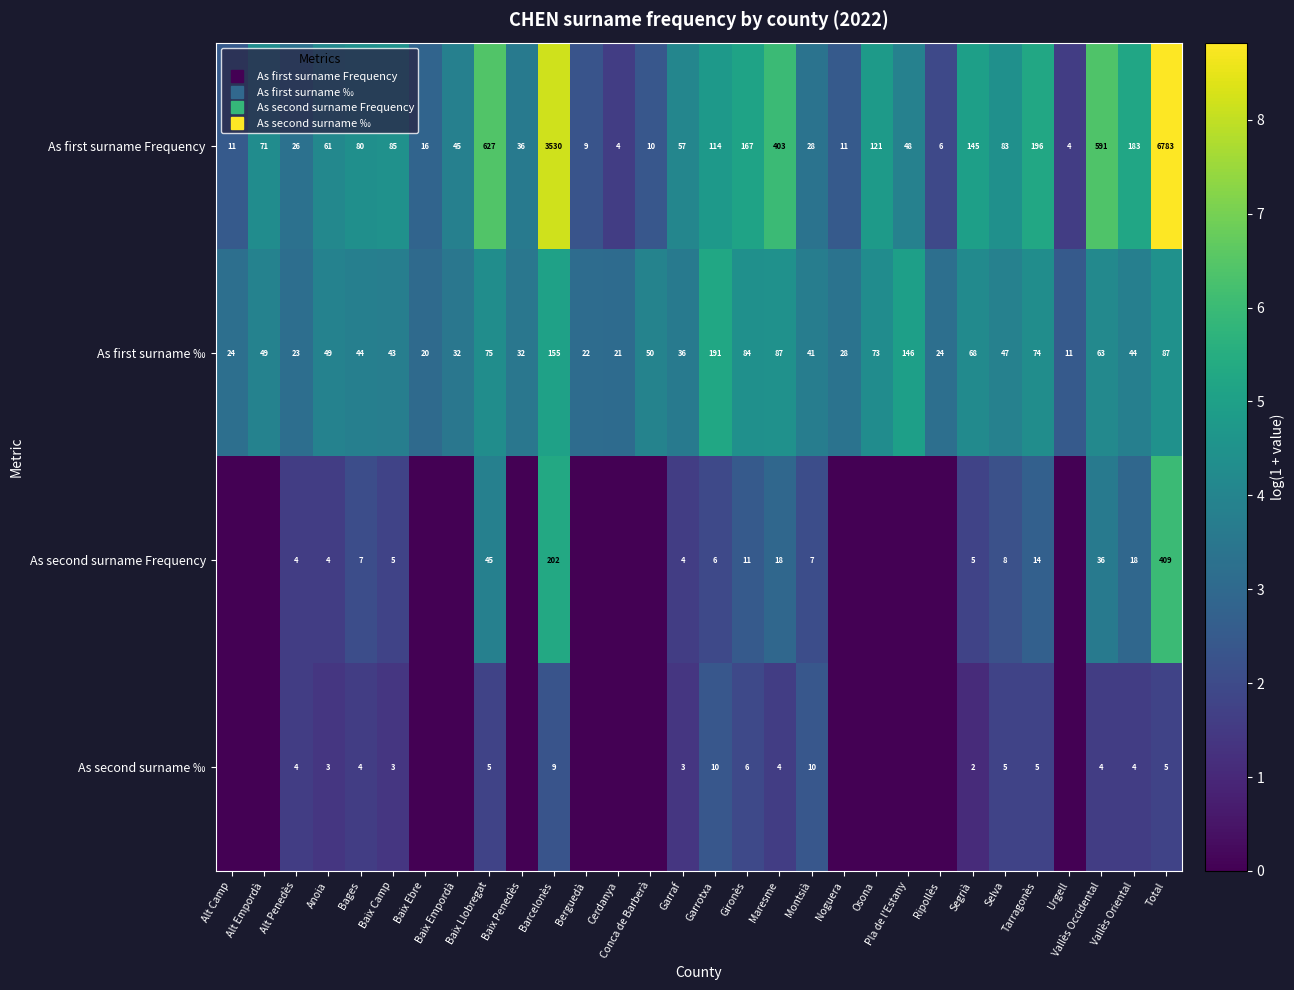

Is the value of As first surname Frequency at Ripollès greater than the value of As second surname ‰ at Barcelonès?

No